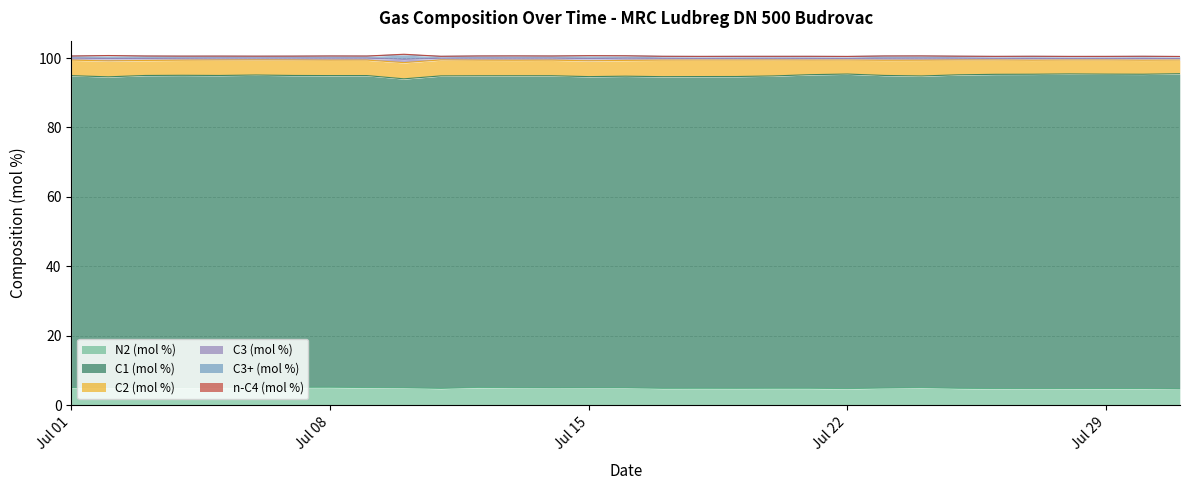

Between 2024-07-03 and 2024-07-17, which is larger?

2024-07-03